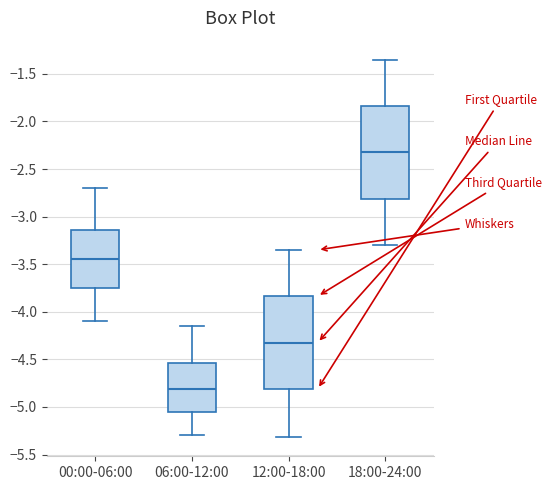

Reading left to right, read every box against the y-axis: the position of its median line, the range the box covers, and the ends of its whiskers. The values are not printed on the chart, so give them approximately, as read against the axis.

00:00-06:00: median -3.45, box -3.75 to -3.15, whiskers -4.10 to -2.70
06:00-12:00: median -4.80, box -5.05 to -4.55, whiskers -5.30 to -4.15
12:00-18:00: median -4.30, box -4.80 to -3.85, whiskers -5.30 to -3.35
18:00-24:00: median -2.30, box -2.80 to -1.85, whiskers -3.30 to -1.35